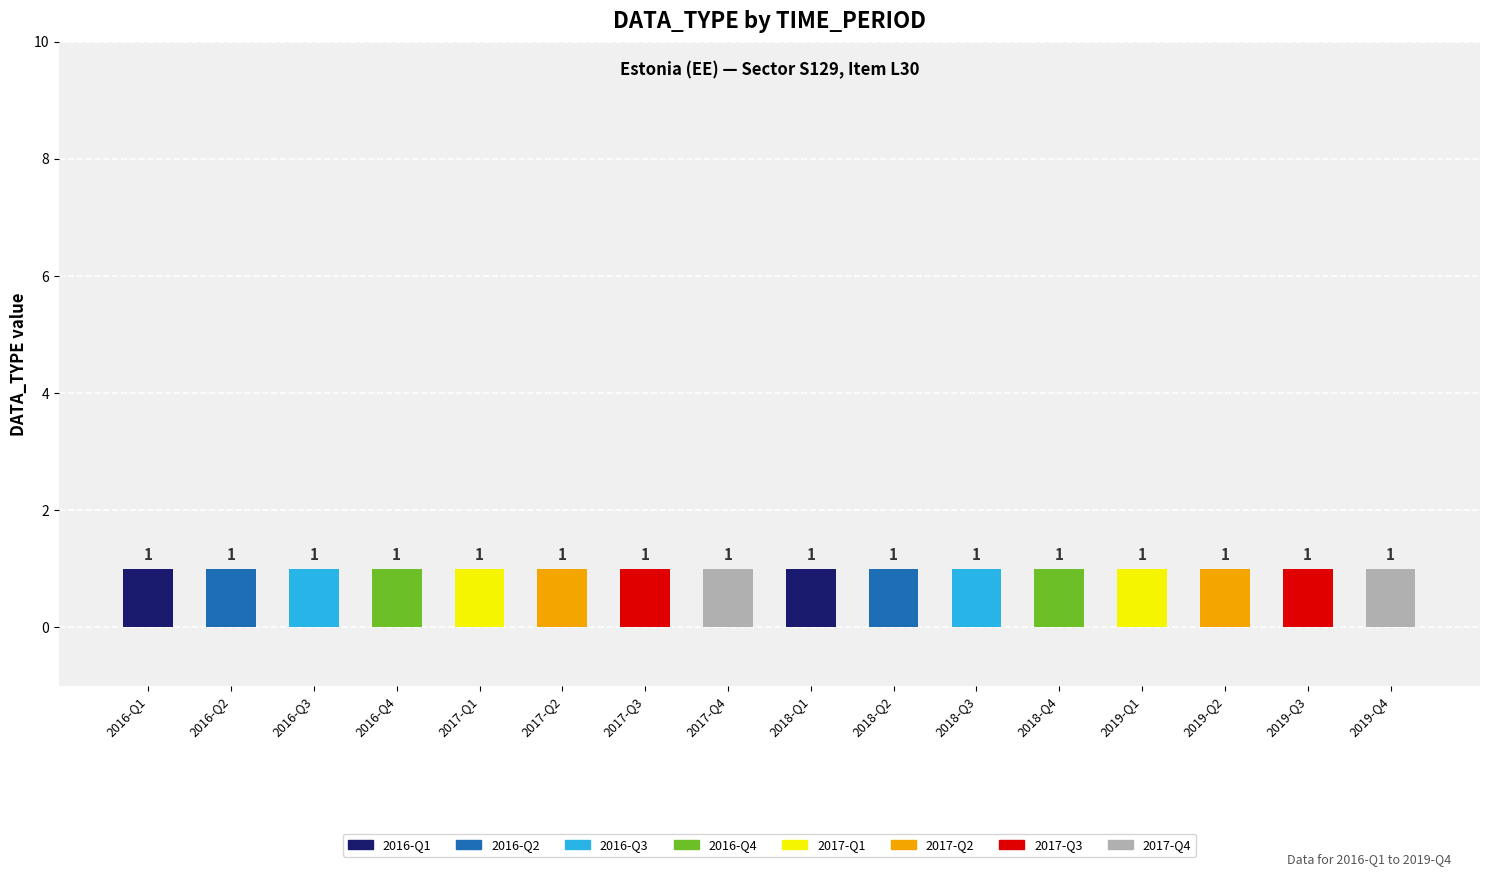

At which category does the chart reach its minimum across all series?

2016-Q1